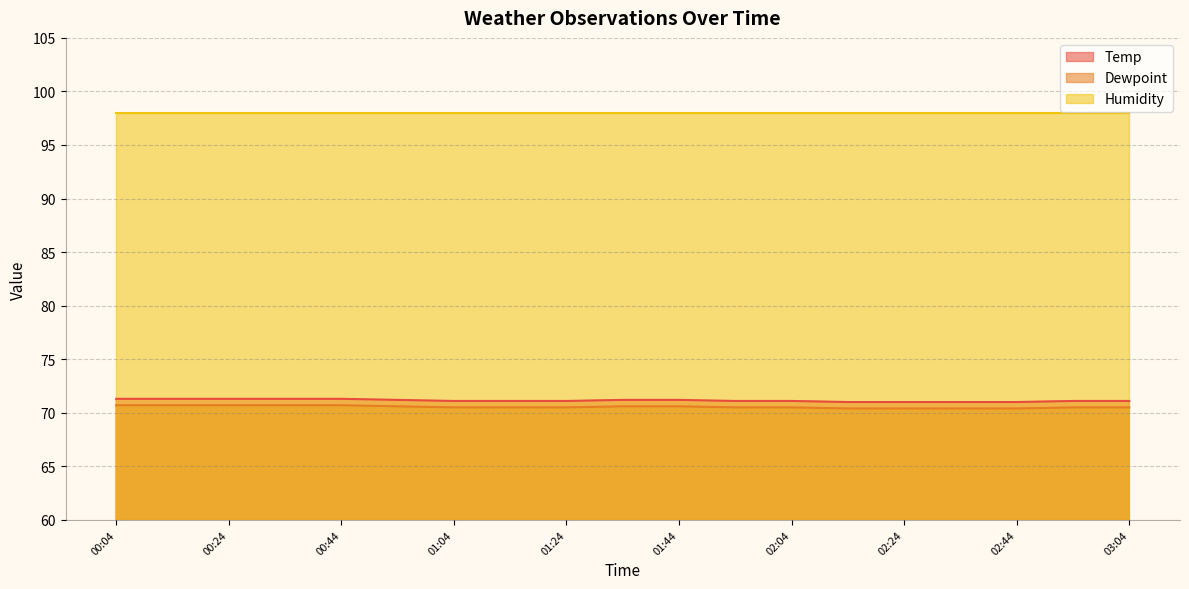

Which category has the highest value in the Dewpoint series?

00:04